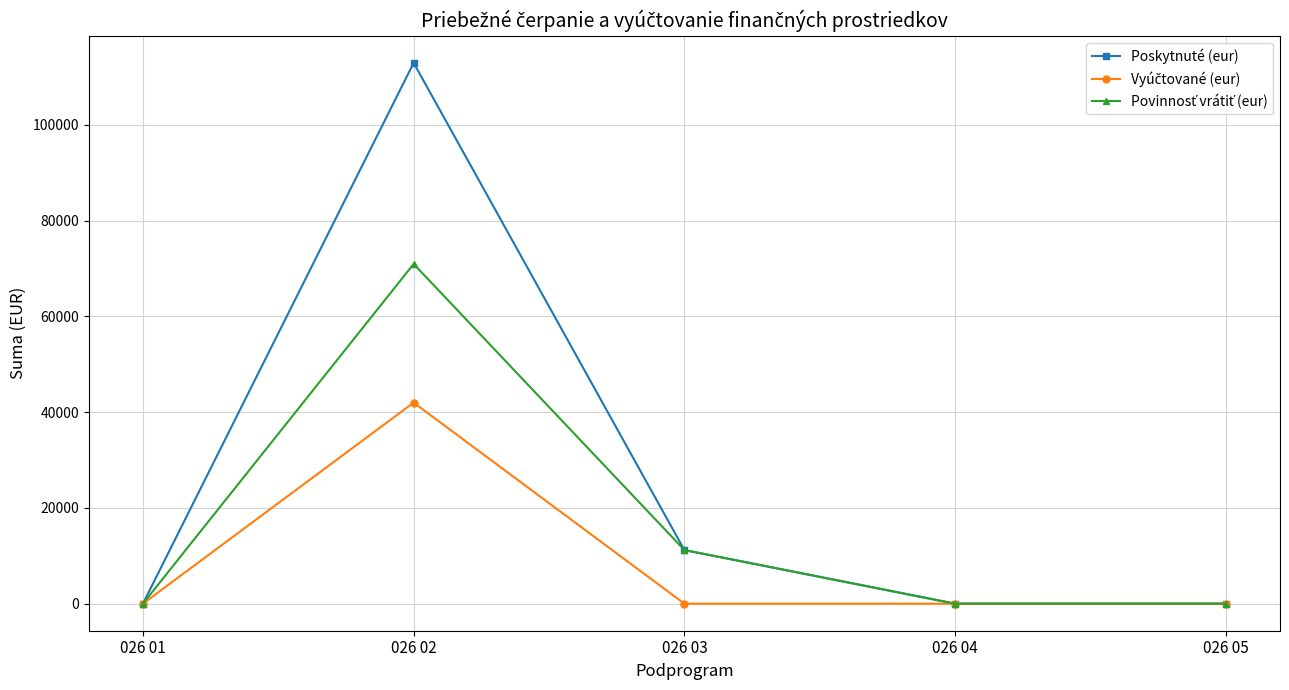

What is the highest value of the Poskytnuté (eur) series?

112940.0